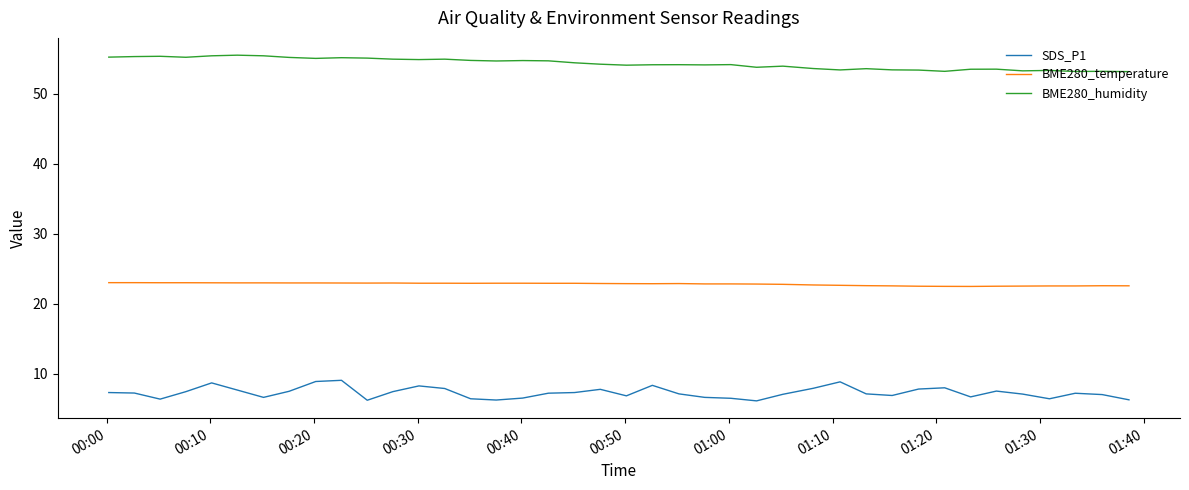

List the series in order of their overall mean, lowest first.

SDS_P1, BME280_temperature, BME280_humidity